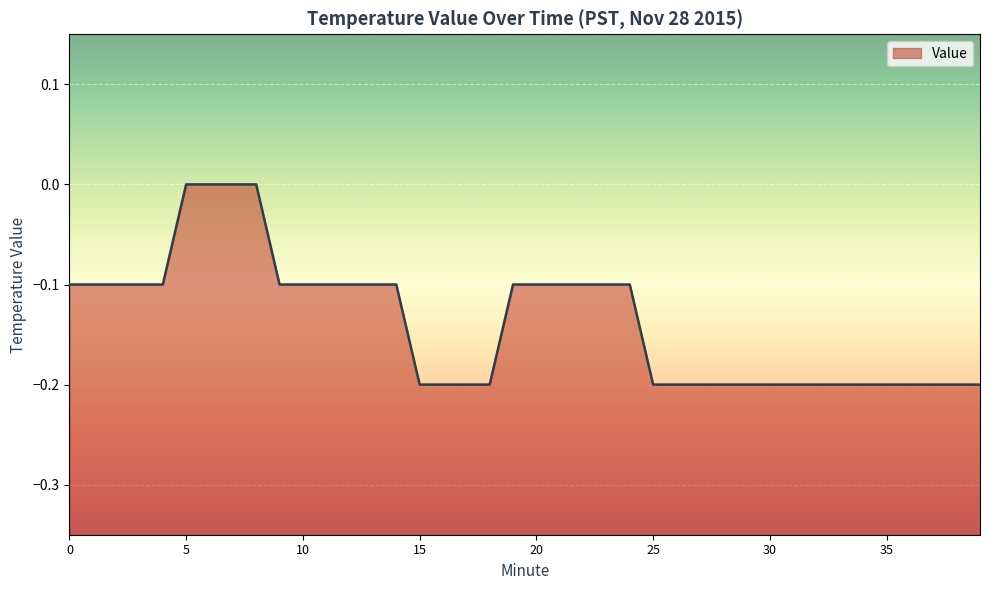

List the labels in order of value, smallest first.

15, 16, 17, 18, 25, 26, 27, 28, 29, 30, 31, 32, 33, 34, 35, 36, 37, 38, 39, 0, 1, 2, 3, 4, 9, 10, 11, 12, 13, 14, 19, 20, 21, 22, 23, 24, 5, 6, 7, 8